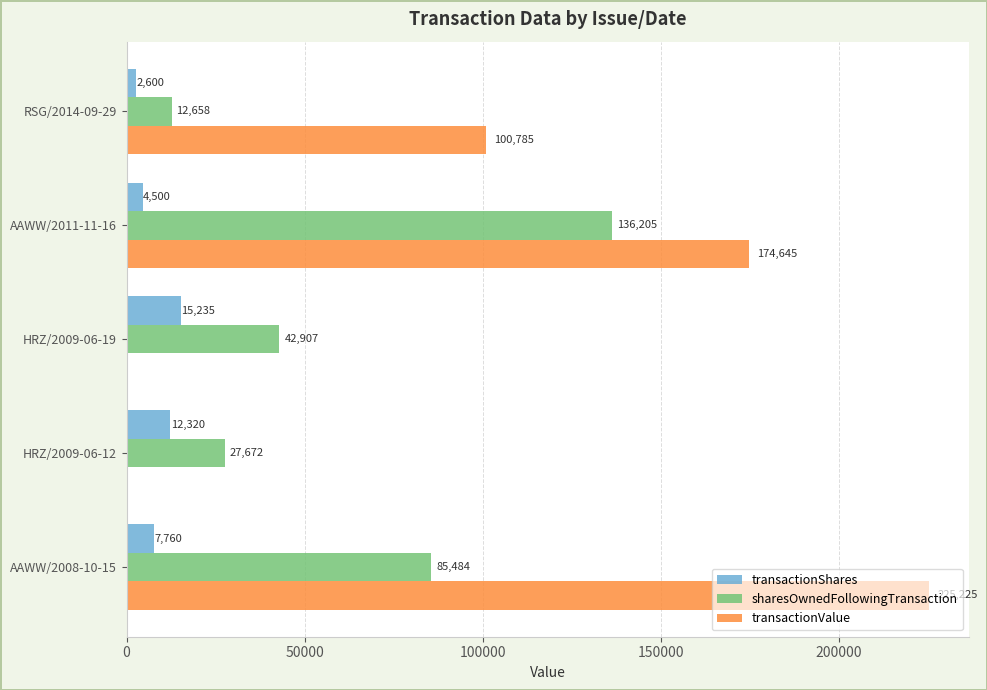

At which category is the sum across all series the highest?

AAWW/2008-10-15